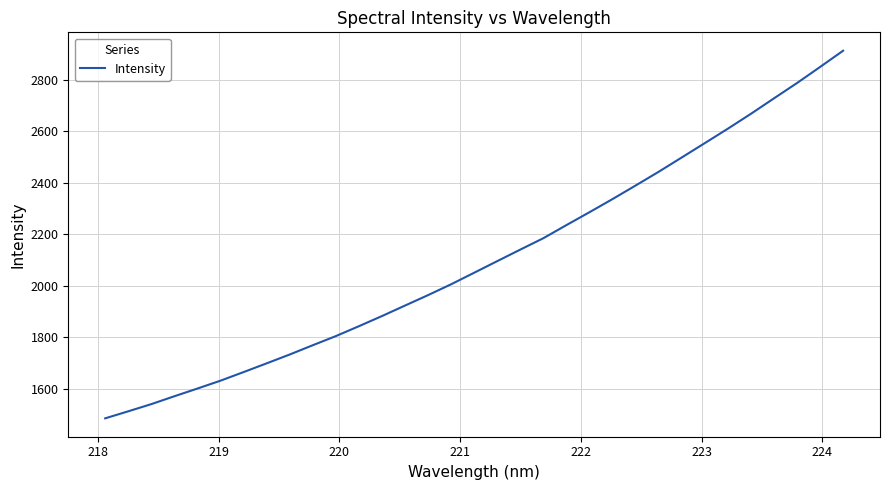

What is the maximum value shown in the chart?

2911.7